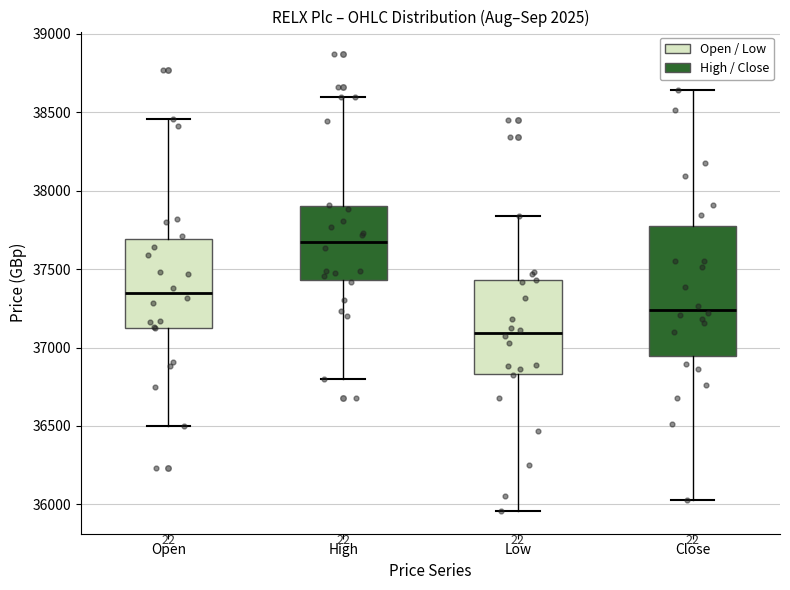

Reading left to right, transcribe this box plot: for each box, give where its median line is, the range the box spans, and where its two whiskers end, as read against the y-axis. The values are not printed on the chart, so give them approximately, as read against the axis.

Open: median 37350, box 37100 to 37700, whiskers 36500 to 38450
High: median 37700, box 37450 to 37900, whiskers 36800 to 38600
Low: median 37100, box 36850 to 37450, whiskers 35950 to 37850
Close: median 37250, box 36950 to 37750, whiskers 36050 to 38650